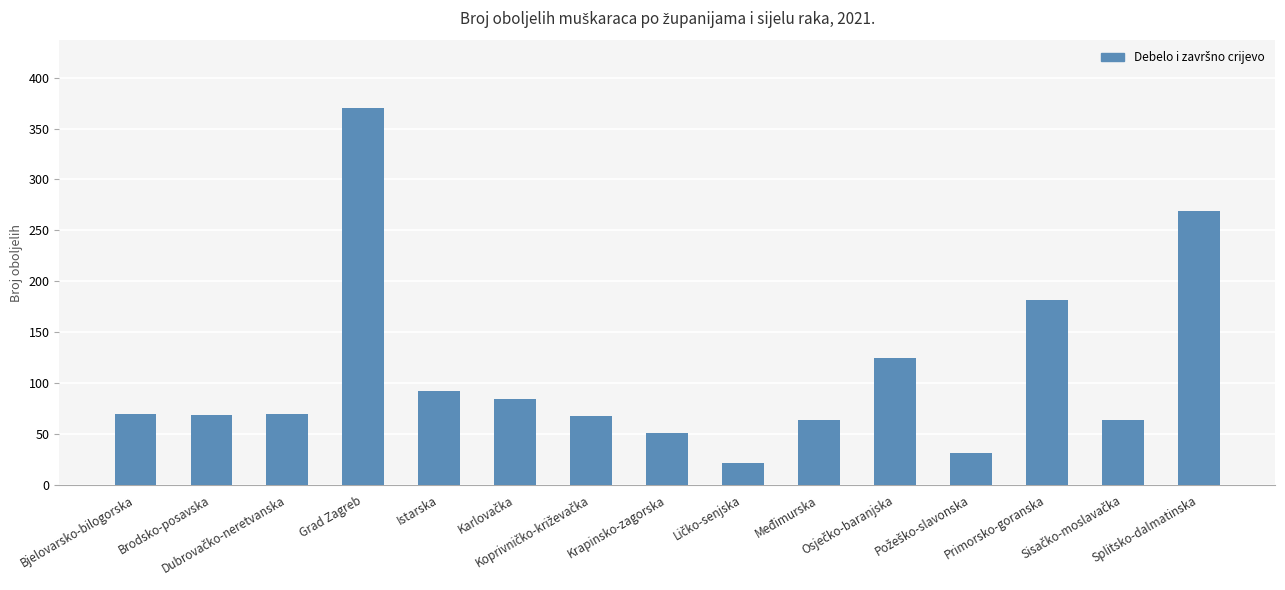

What is the greatest value displayed?

370